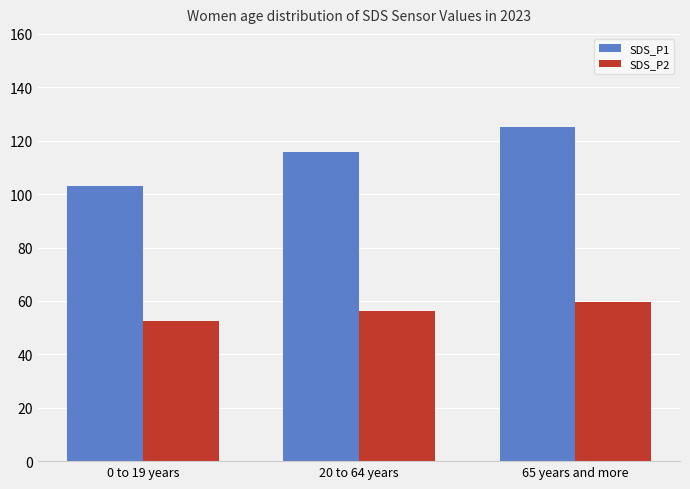

What is the difference between the second highest and minimum values in the SDS_P1 series?

12.8